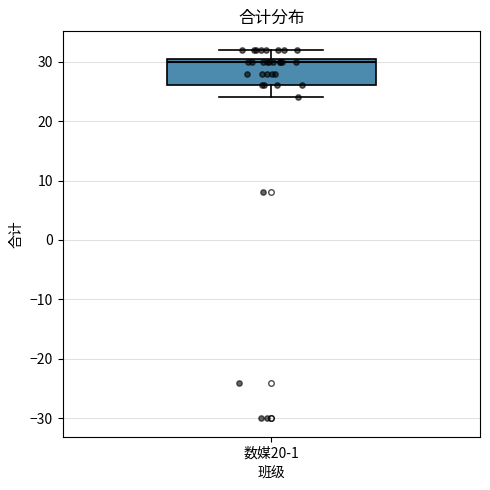

Read this box plot against the y-axis: the position of the median line, the range covered by the box, and the ends of both whiskers. The values are not printed on the chart, so give them approximately, as read against the axis.

median 30, box 26 to 31, whiskers 24 to 32